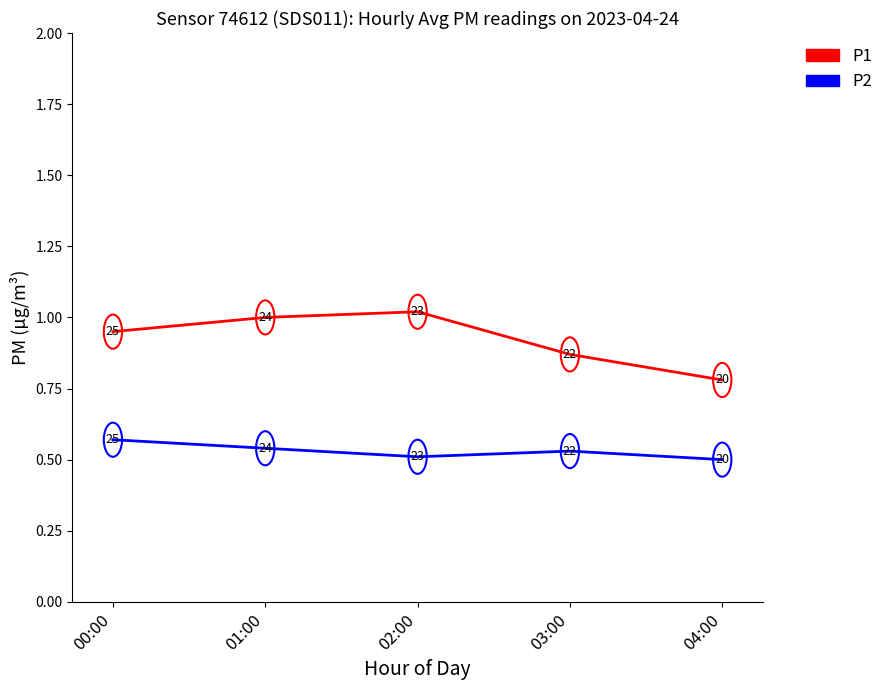

List the series in order of their overall mean, highest first.

P1, P2